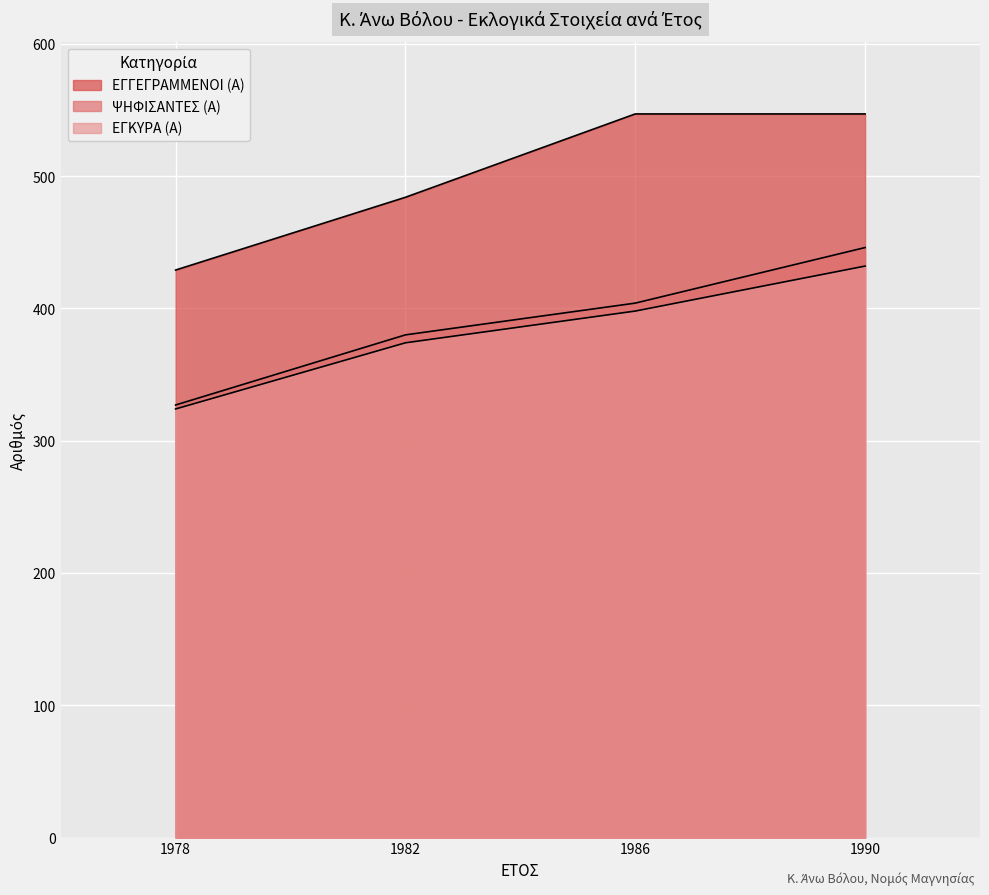

What is the difference between the maximum and minimum values in the ΕΓΓΕΓΡΑΜΜΕΝΟΙ (Α) series?

118